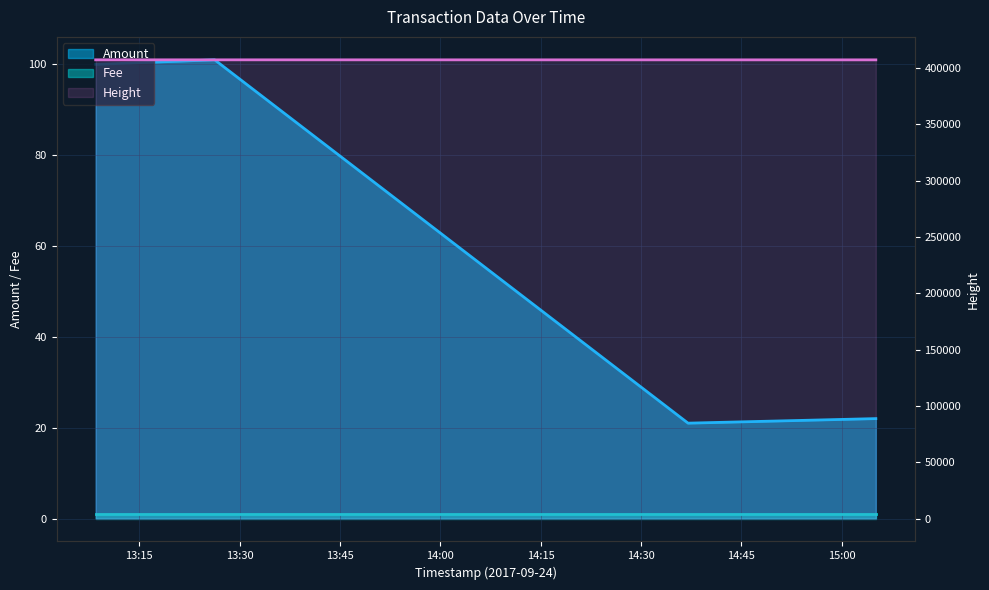

What is the value of the Height point at the 2nd from the left?

407319